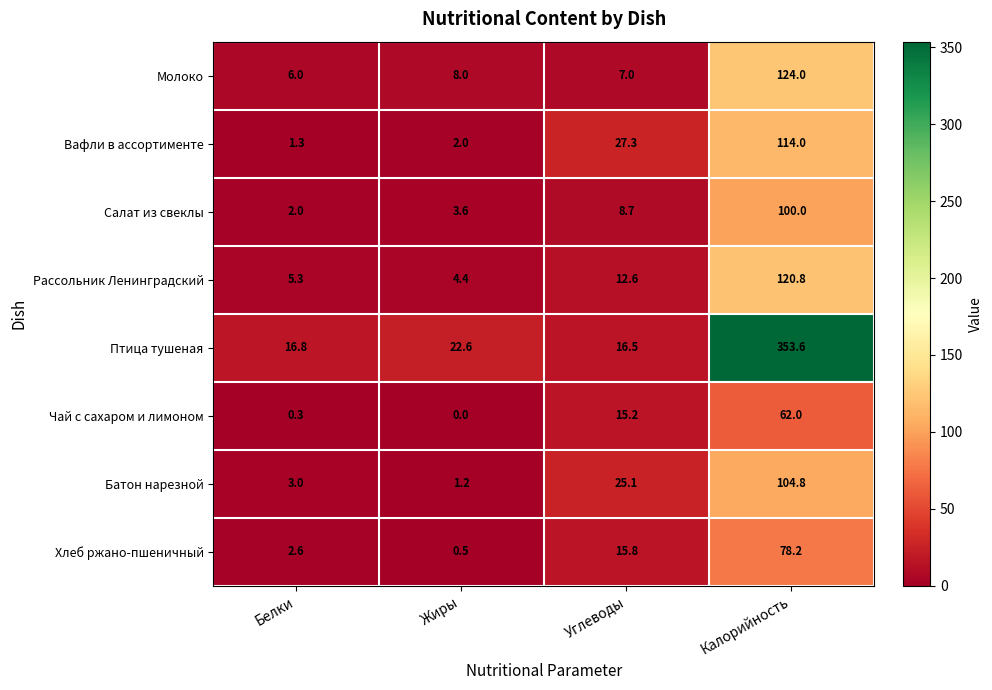

Between Белки and Жиры, which series saw the biggest shift?

Птица тушеная